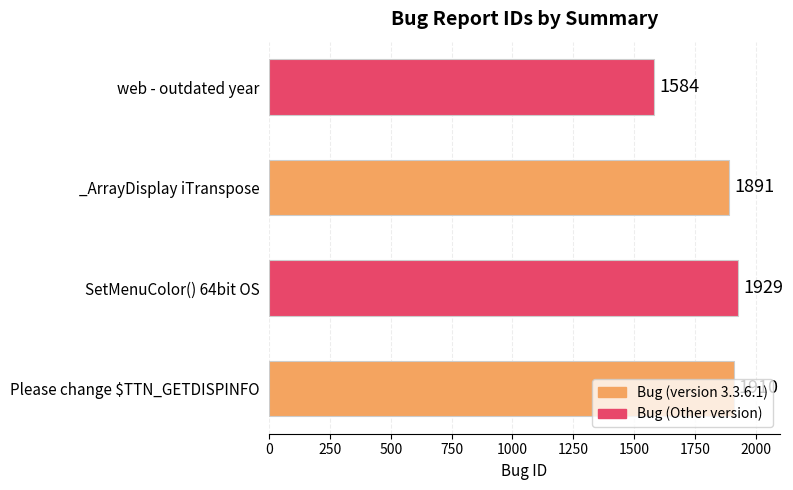

Read the value at SetMenuColor() 64bit OS, to the nearest 5.

1930